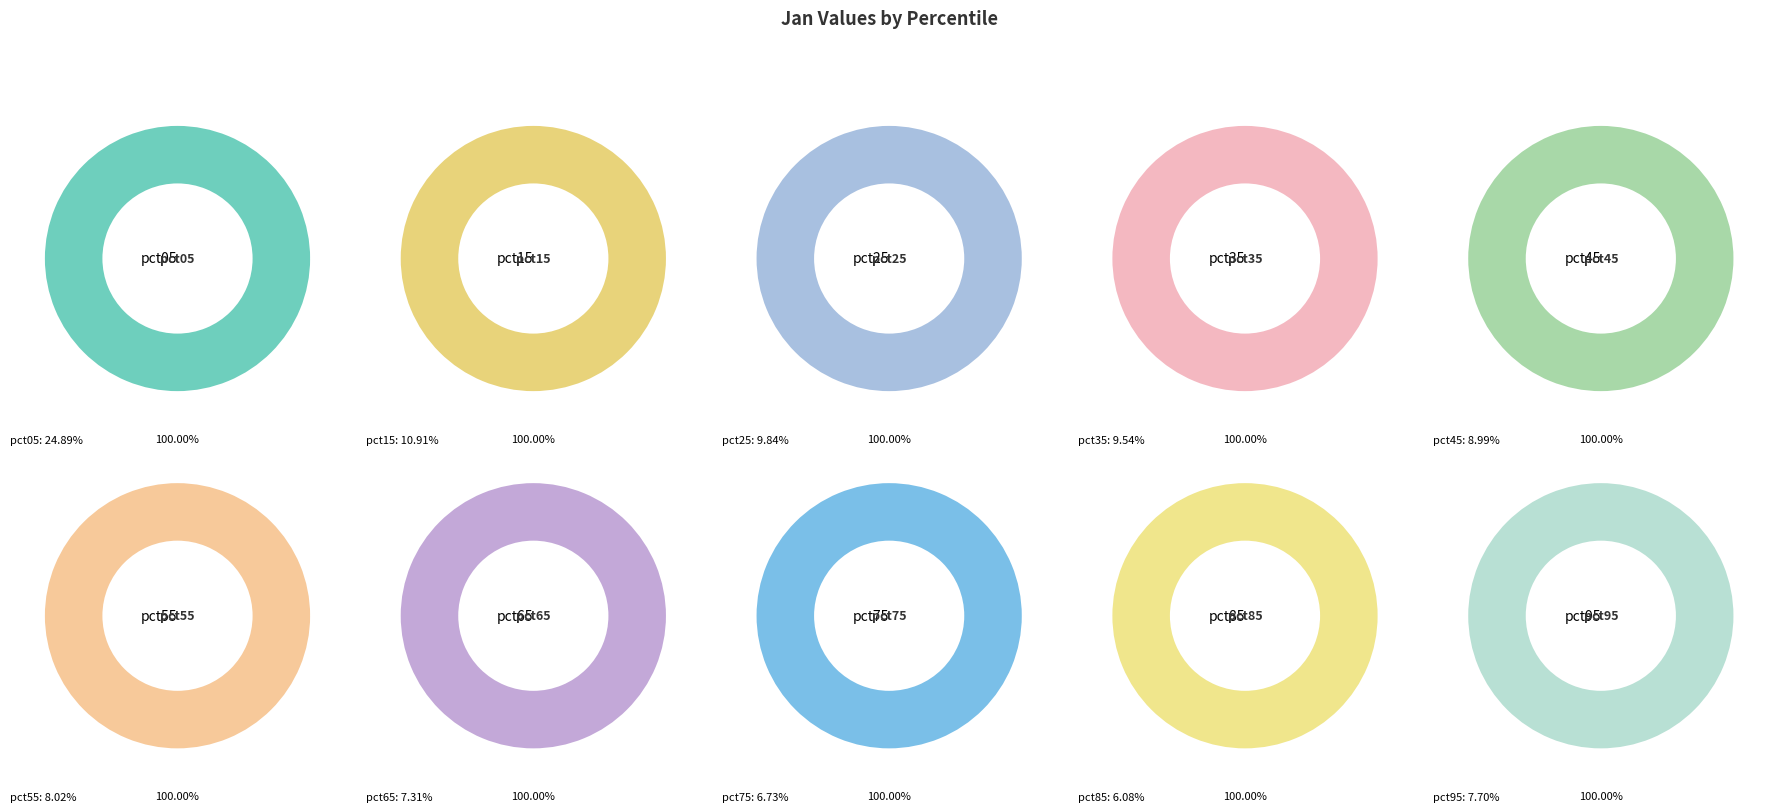

Which slice is the largest?

pct05